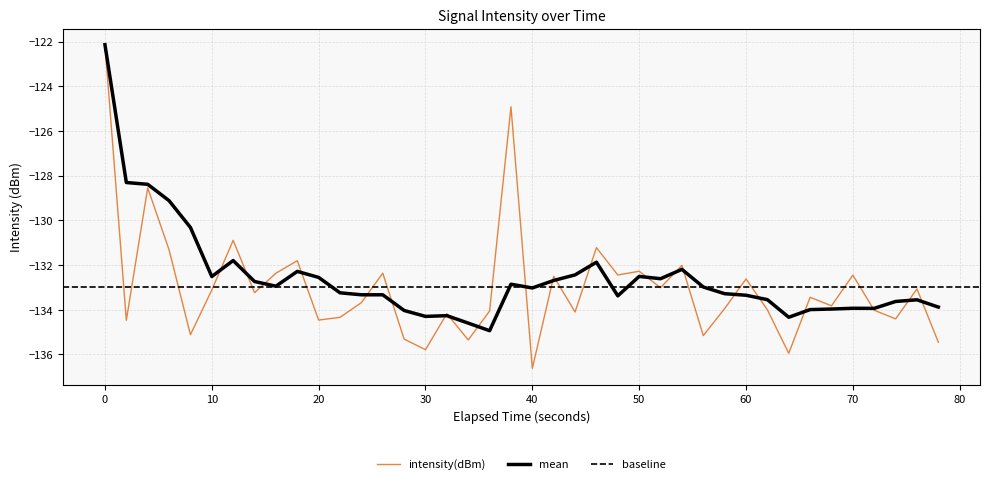

Reading left to right, list all the values displayed in this chart.

-122.1	-134.5	-128.5	-131.3	-135.1	-133.1	-130.9	-133.2	-132.4	-131.8	-134.5	-134.3	-133.7	-132.4	-135.3	-135.8	-134.2	-135.4	-134.1	-124.9	-136.6	-132.5	-134.1	-131.2	-132.4	-132.3	-133.0	-132.0	-135.2	-133.9	-132.6	-134.0	-136.0	-133.4	-133.8	-132.5	-134.0	-134.4	-133.1	-135.5